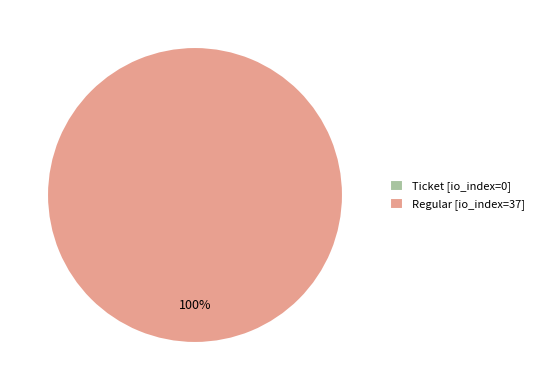

Is the sum of Regular (io_index=37) and Ticket (io_index=0) greater than half?

Yes